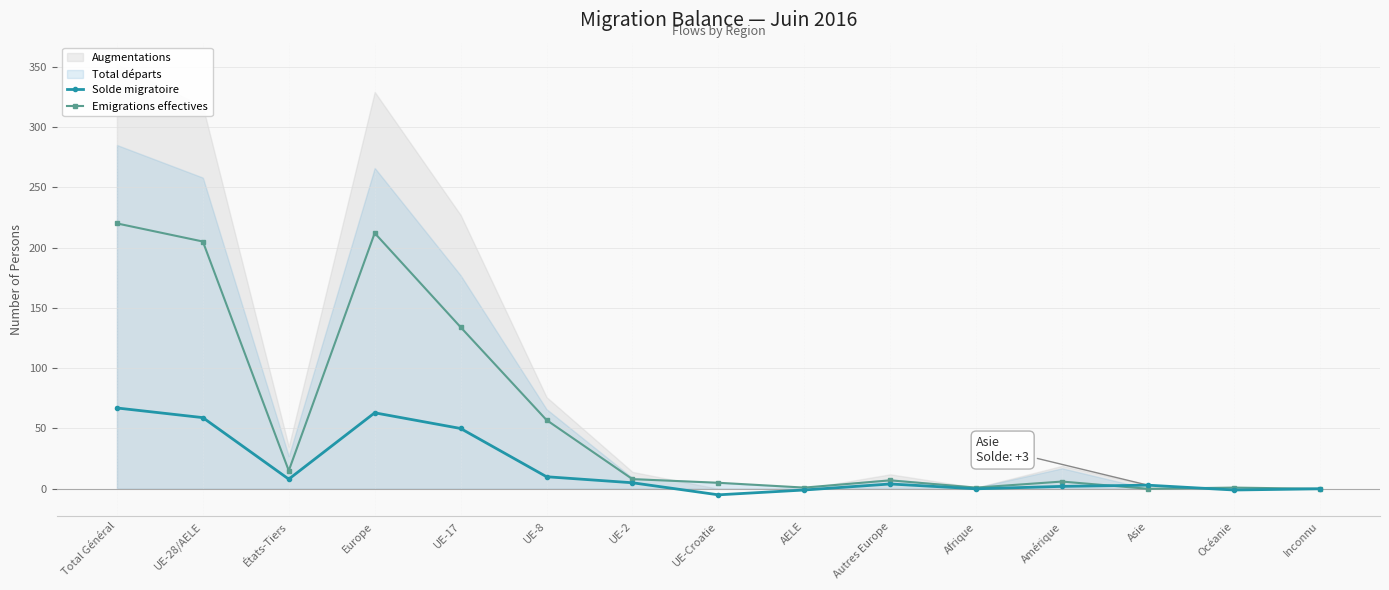

At which category does Emigrations effectives reach its first local peak?

Europe